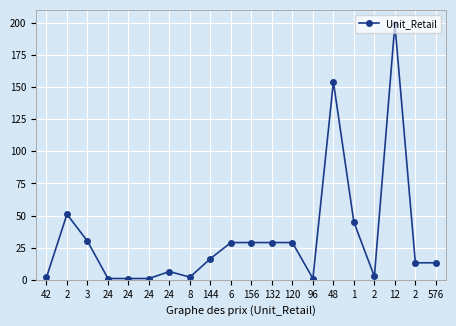

What is the label of the 17th point from the left?

2